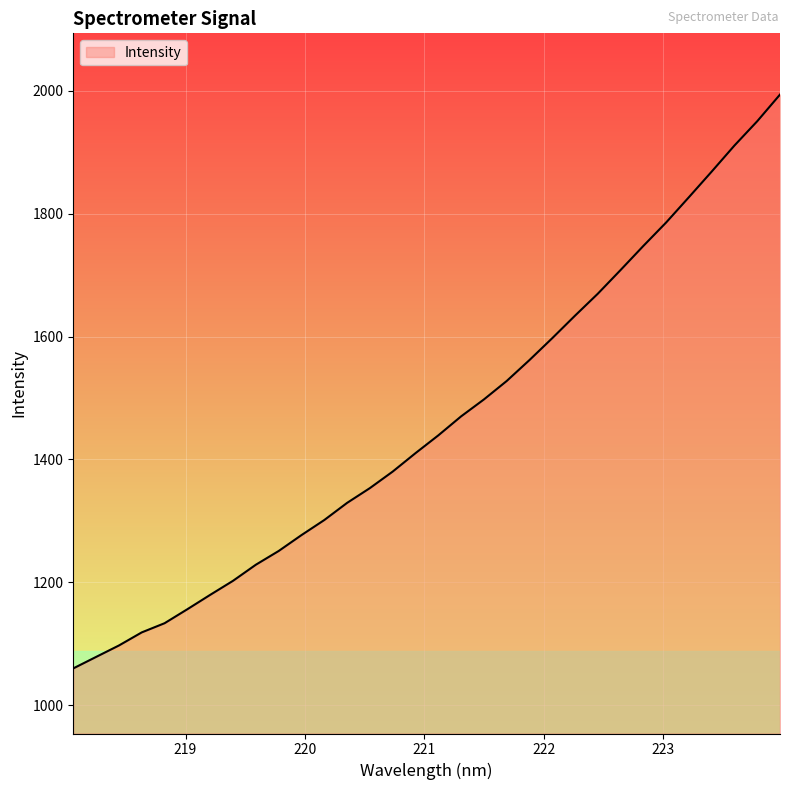

What is the difference between the maximum and minimum values?

934.2